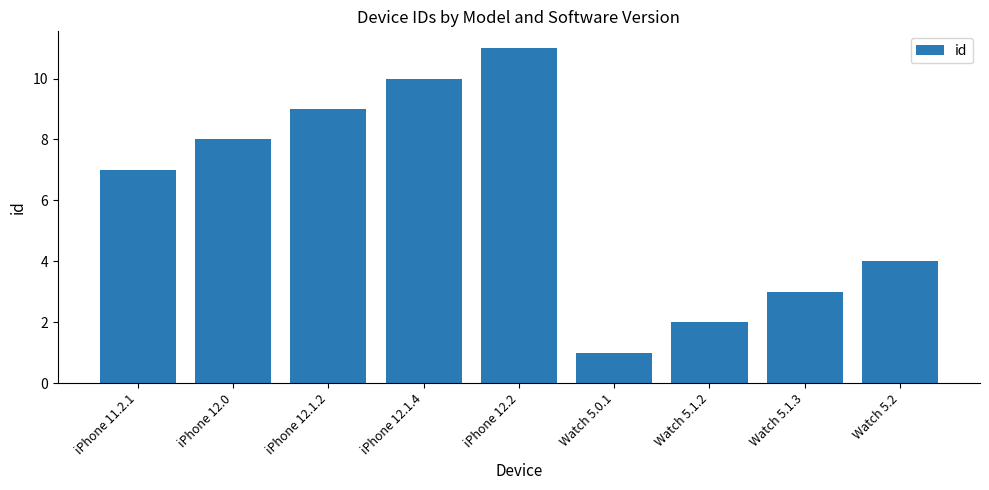

Read the value at iPhone 12.1.4.

10